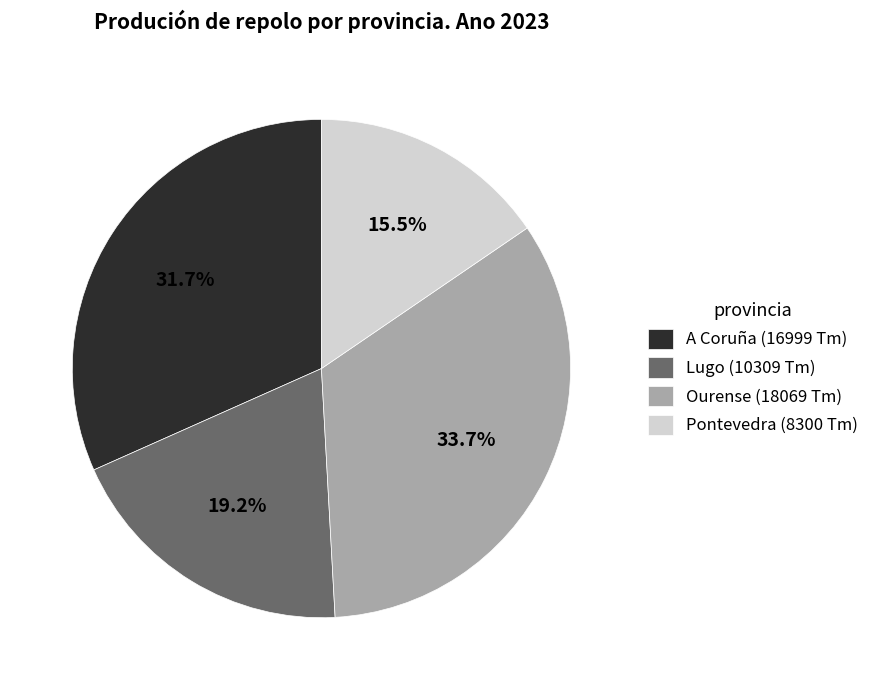

How many slices are in this pie chart?

4